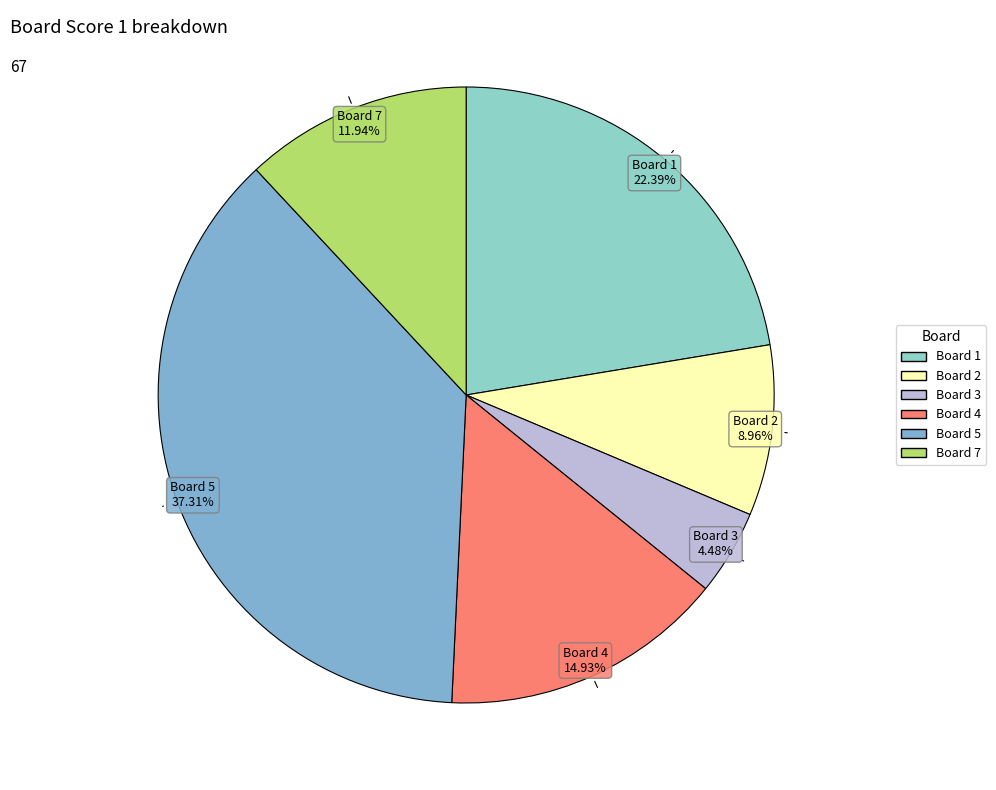

Count the number of slices in the pie.

6